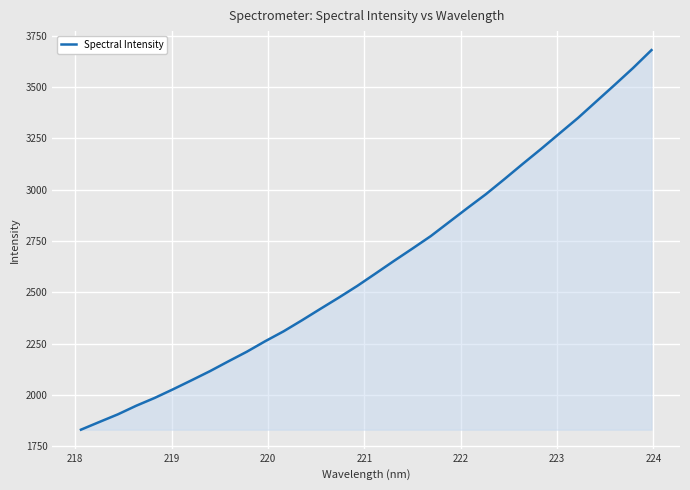

True or false: the data has more than 1 interior local peaks.

False